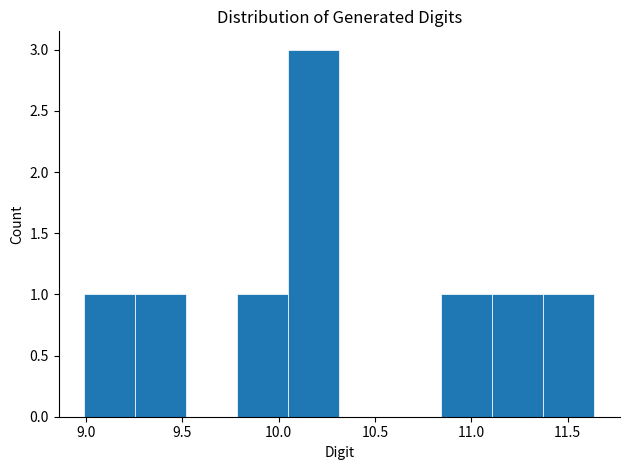

What is the height of the bar covering 9.255 to 9.520 on the x-axis? Neither the bar edges nor the heights are printed on the chart, so give them approximately, as read against the axes.

1